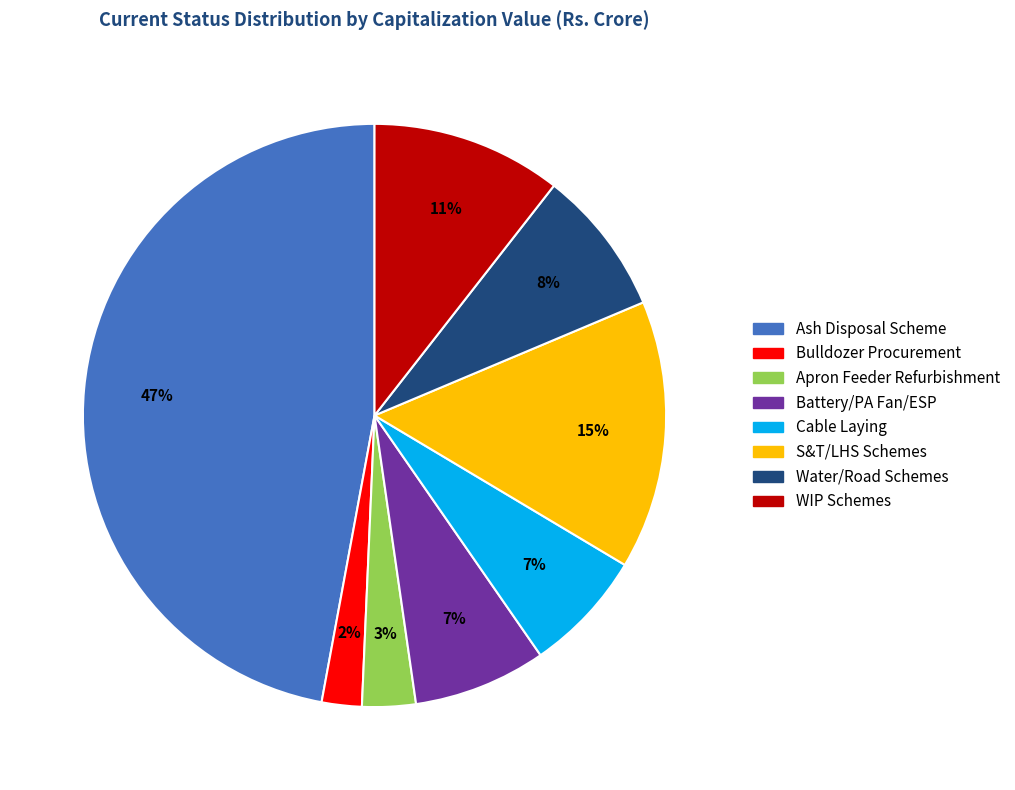

What percentage is the Apron Feeder Refurbishment slice, to the nearest percent?

3%